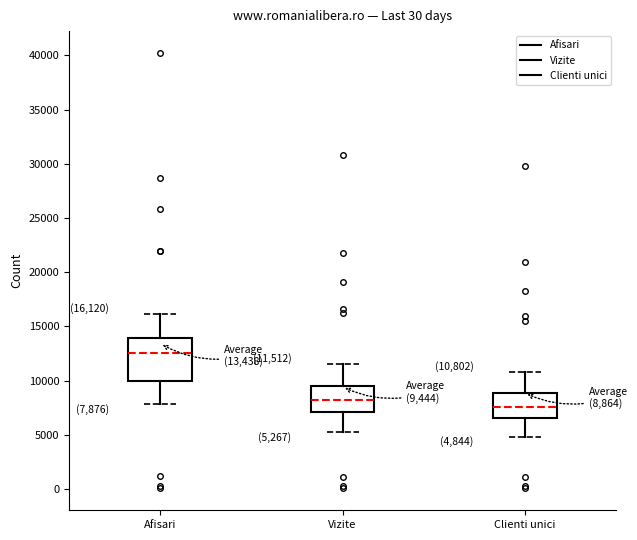

Which box is the tallest, from its lower edge to its upper edge?

Afisari